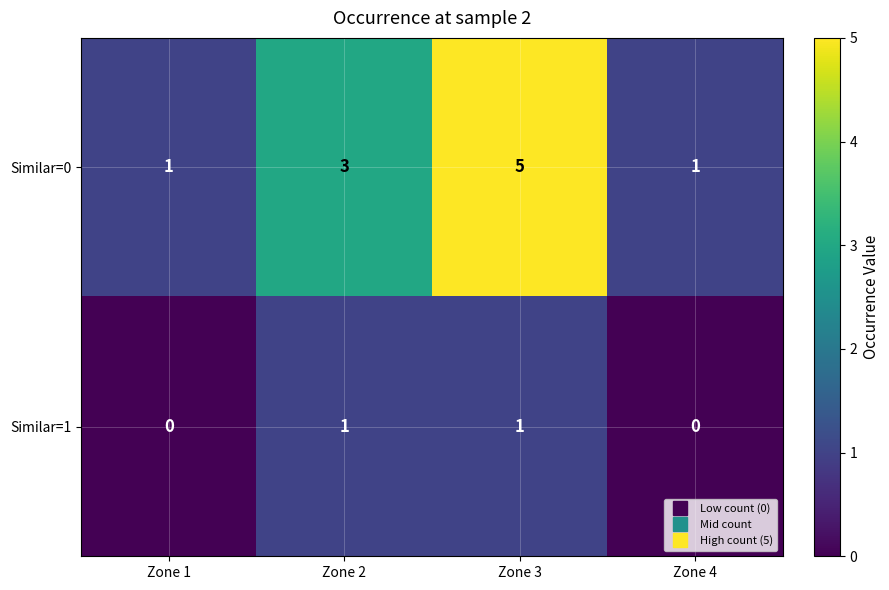

What is the difference between the maximum and minimum values in the Similar=0 series?

4